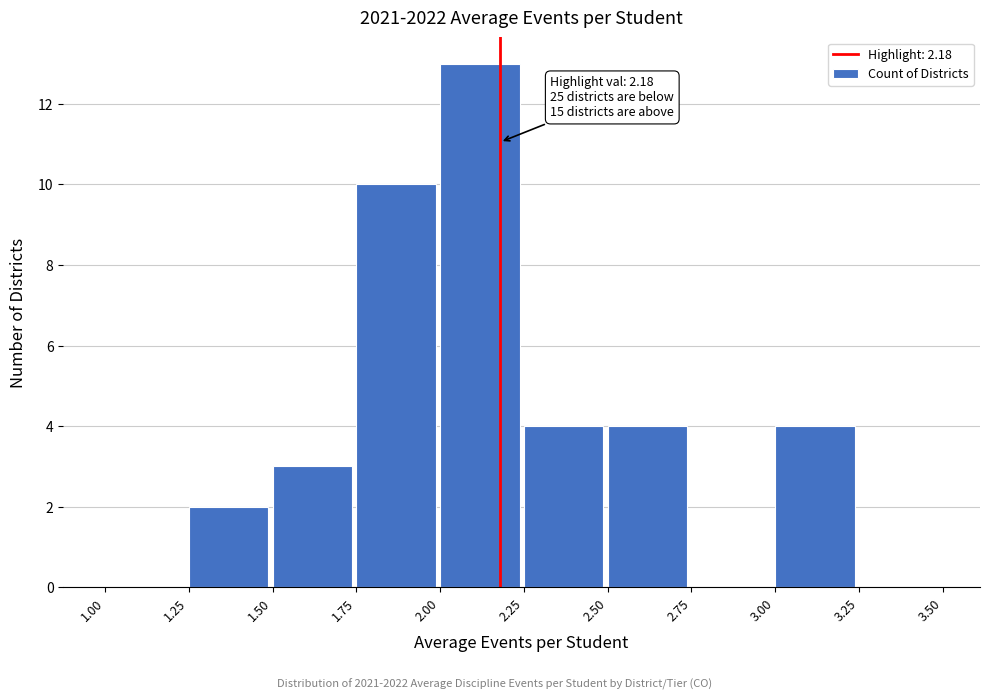

Over which range of the x-axis is the bar tallest?

2.00 to 2.25